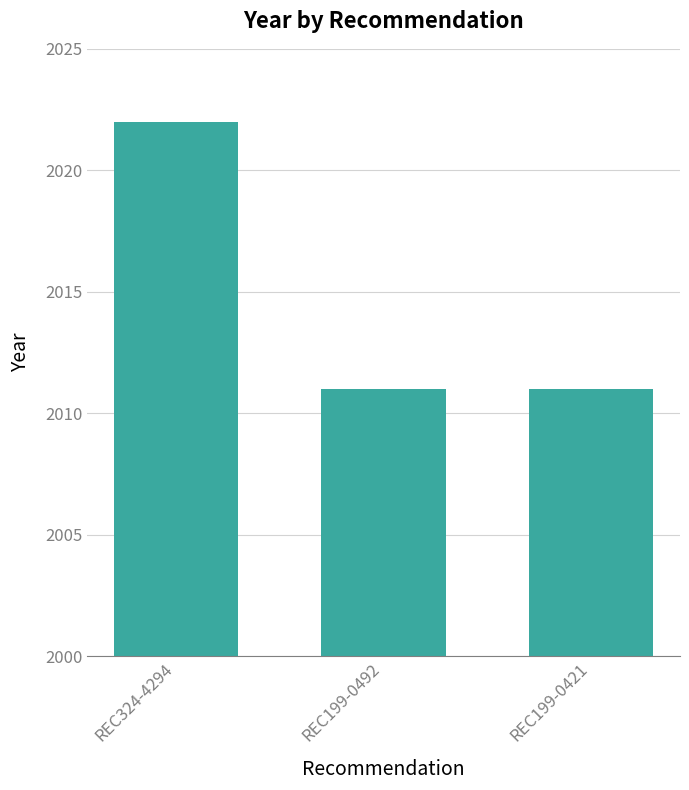

At which category does the chart reach its peak across all series?

REC324-4294